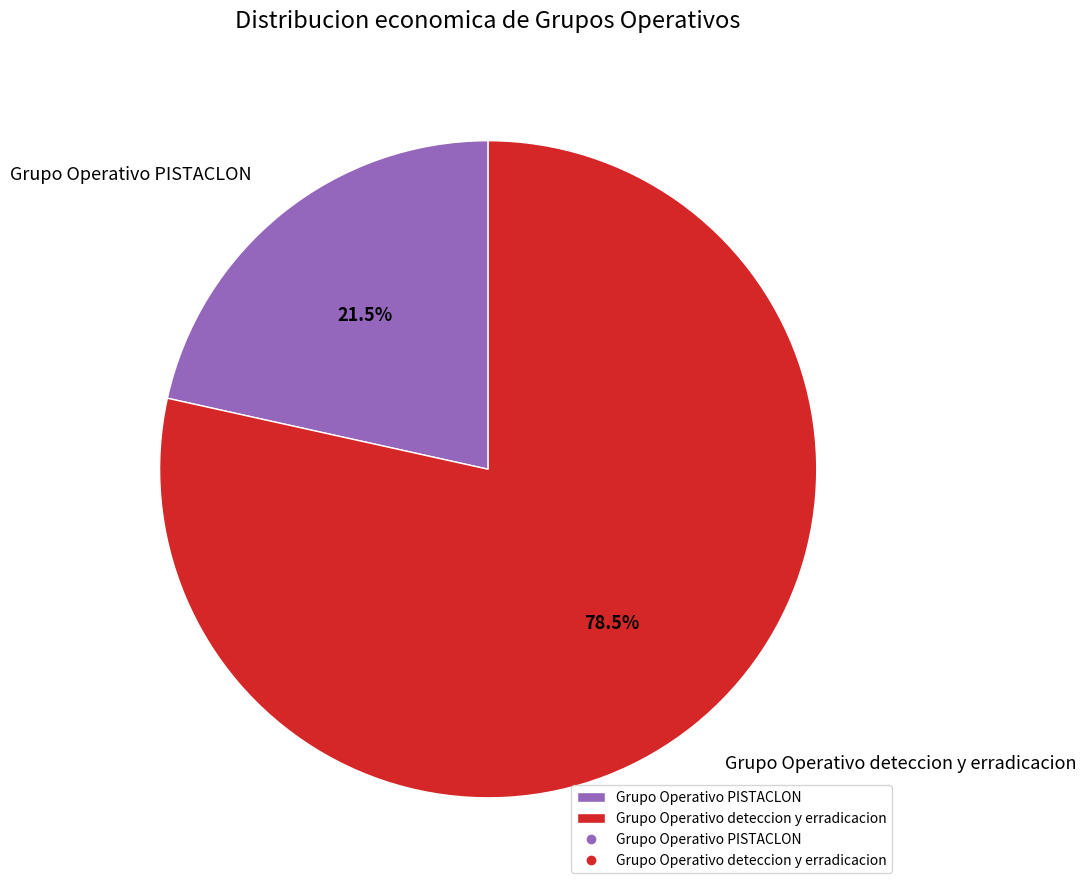

Which category has the biggest portion of the pie?

Grupo Operativo deteccion y erradicacion